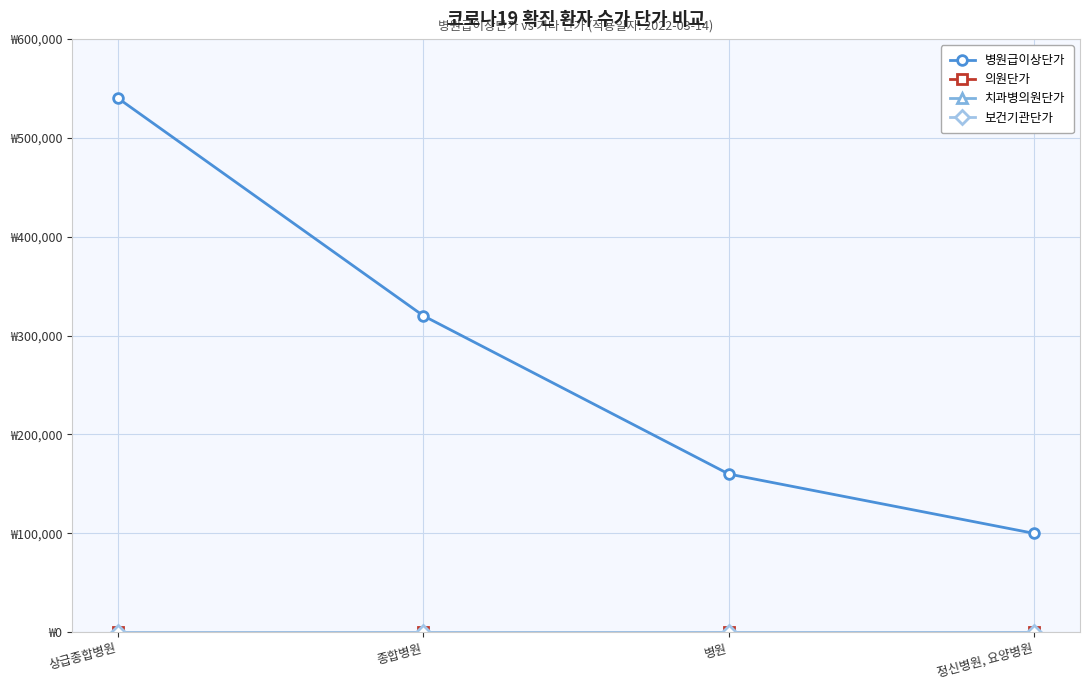

What is the label of the 3rd point from the left?

병원